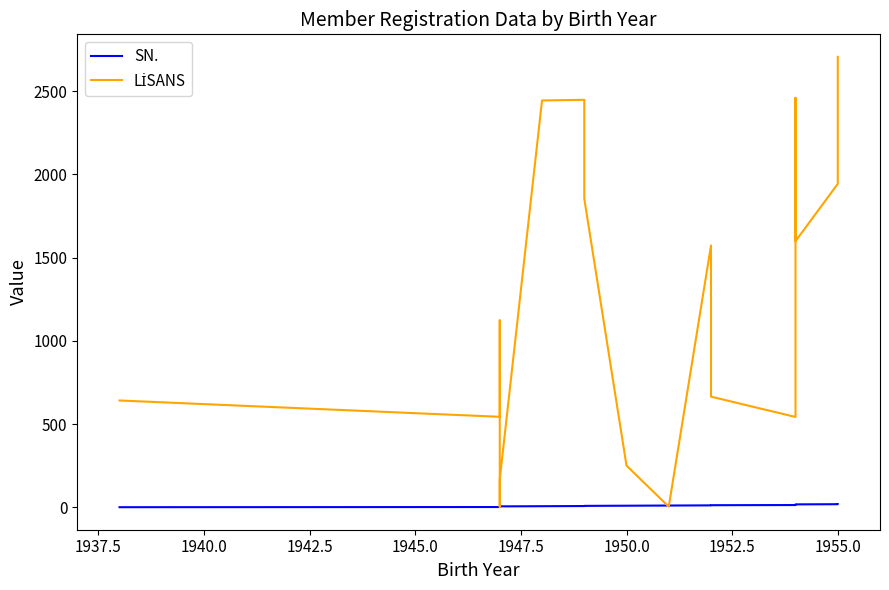

Does the chart have visible grid lines?

No